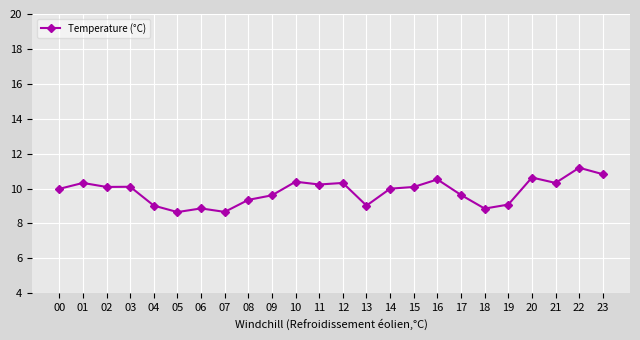

At which category does the chart reach its peak across all series?

22